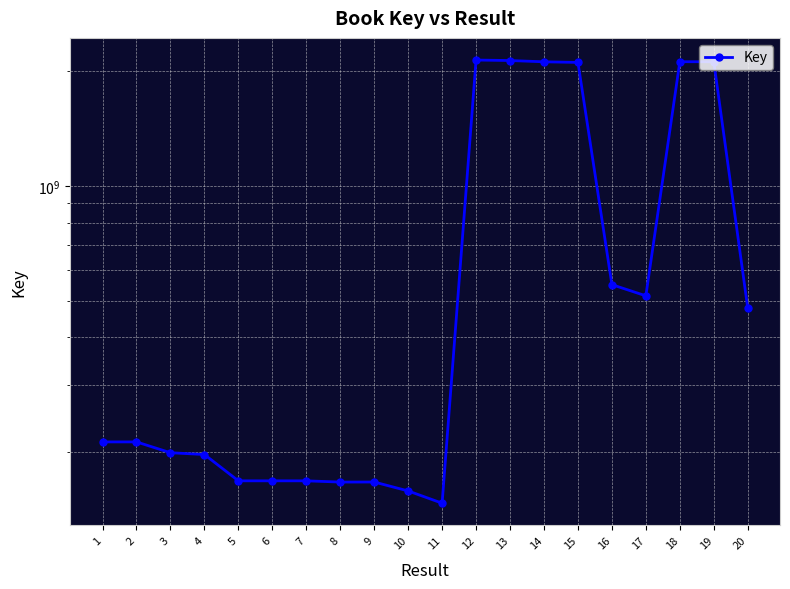

List the labels in order of value, largest first.

12, 13, 18, 19, 14, 15, 16, 17, 20, 2, 1, 3, 4, 7, 5, 6, 9, 8, 10, 11